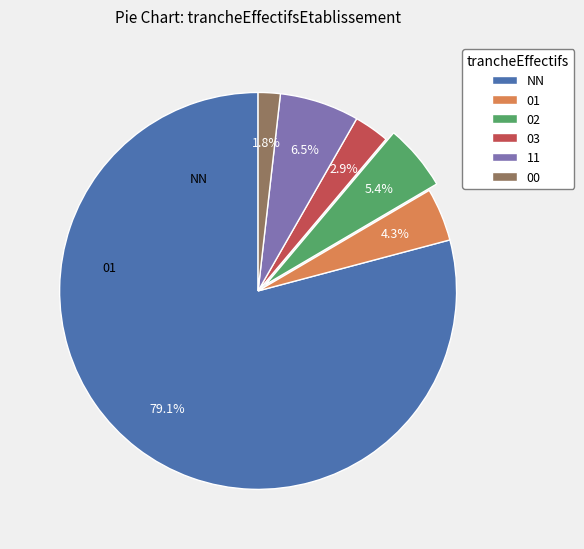

Which has a higher value, 03 or 11?

11